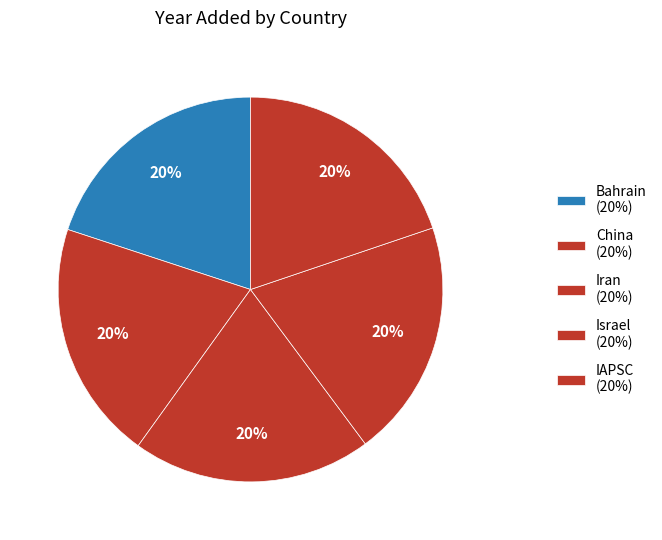

How many slices are in this pie chart?

5